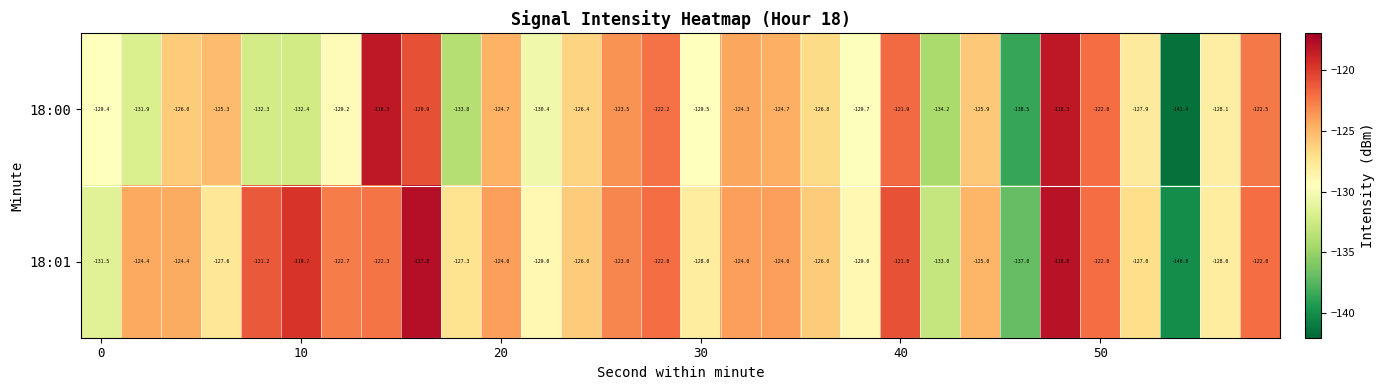

Which series has the widest spread of values?

18:00